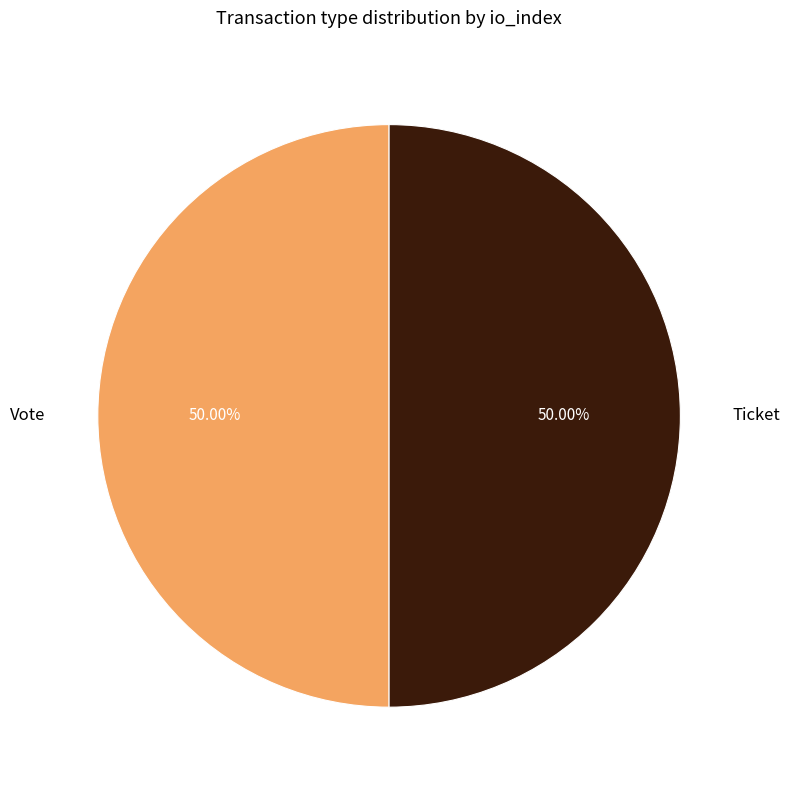

What is the ratio of the value at Ticket to the value at Vote?

1.0